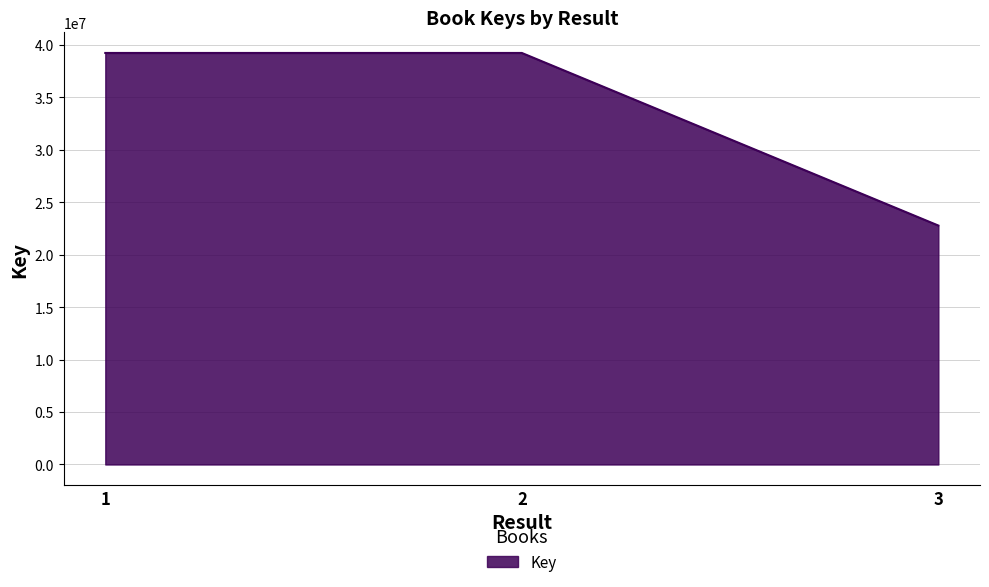

What is the approximate value at 1, to the nearest 100?

39213900